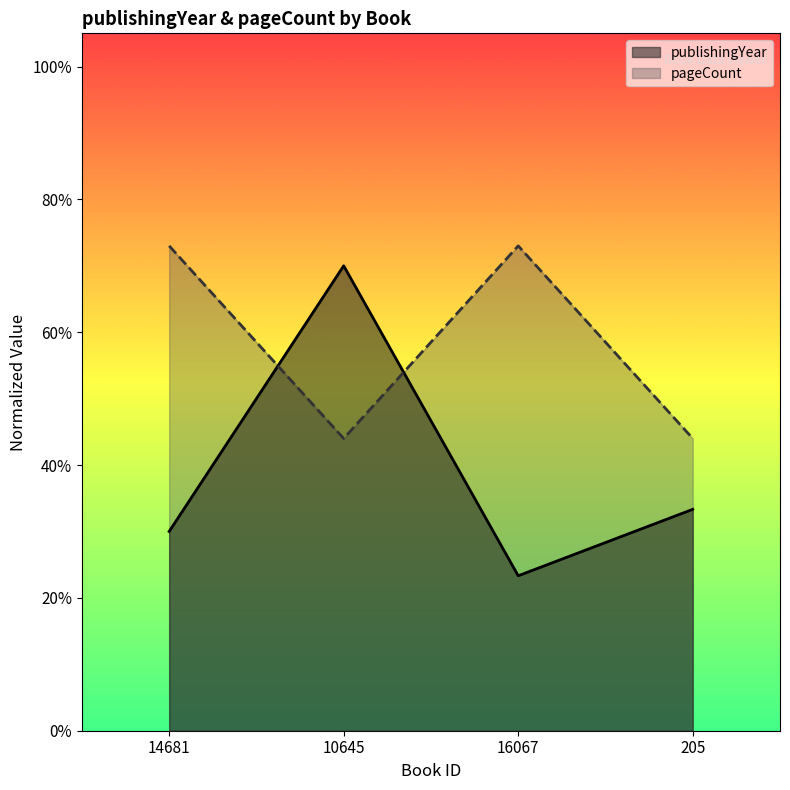

Is the value of pageCount at 205 greater than the value of publishingYear at 205?

Yes